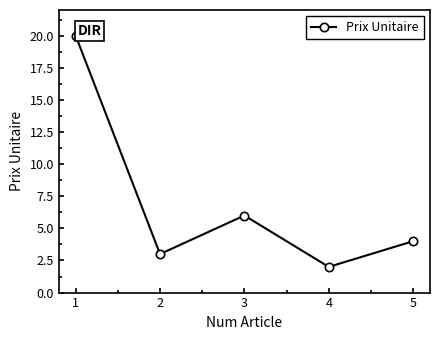

Which label corresponds to the largest value in the chart?

1